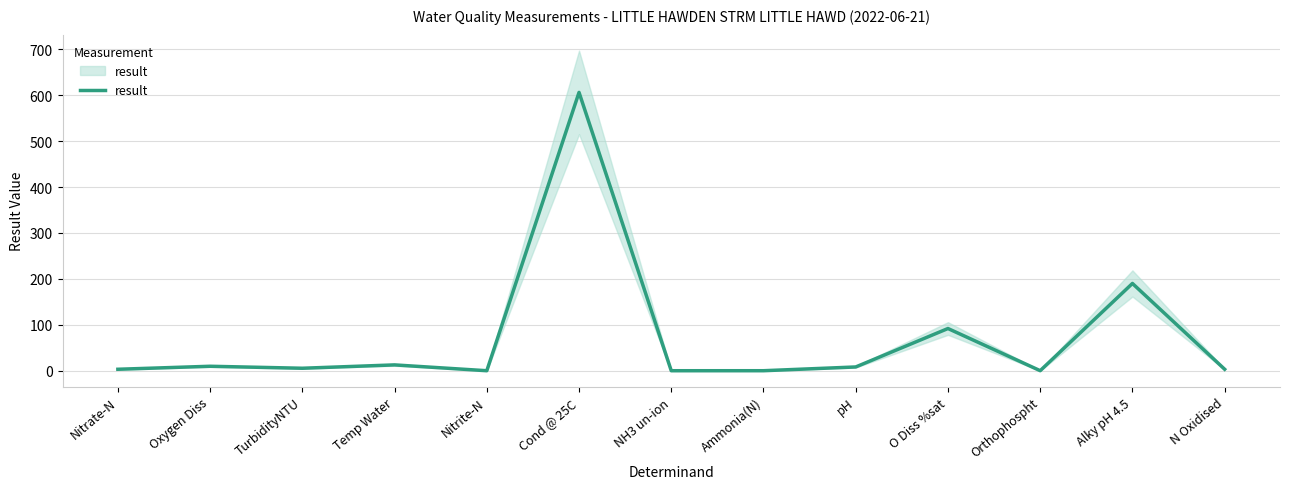

Which category has the highest value across all series?

Cond @ 25C